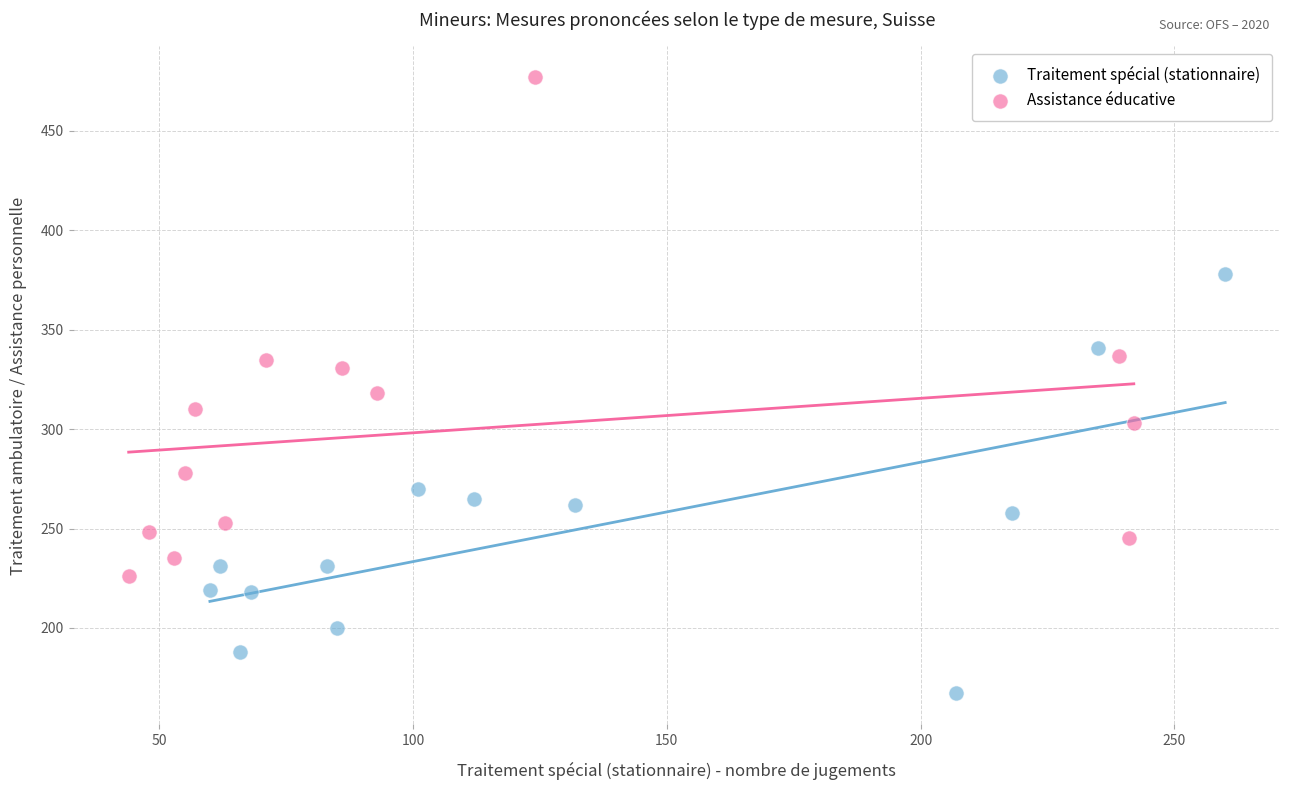

Which series reaches the minimum Y coordinate?

Traitement spécial (stationnaire)